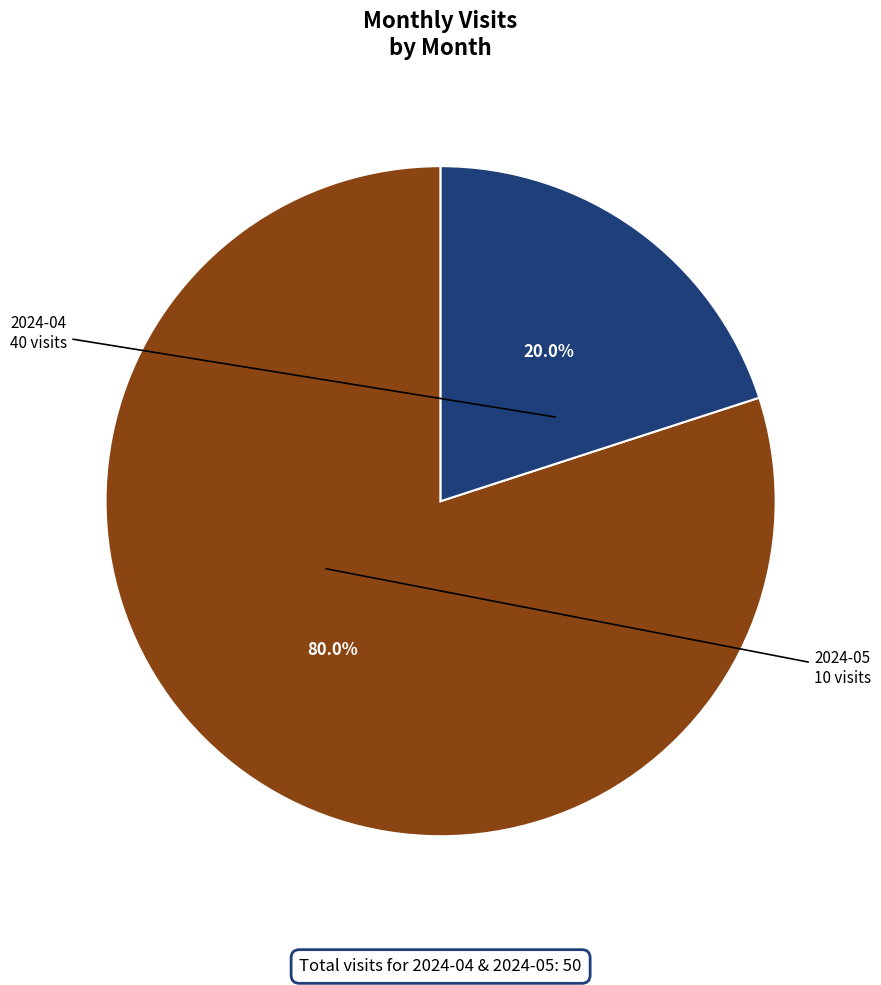

Does any single category account for the majority?

Yes